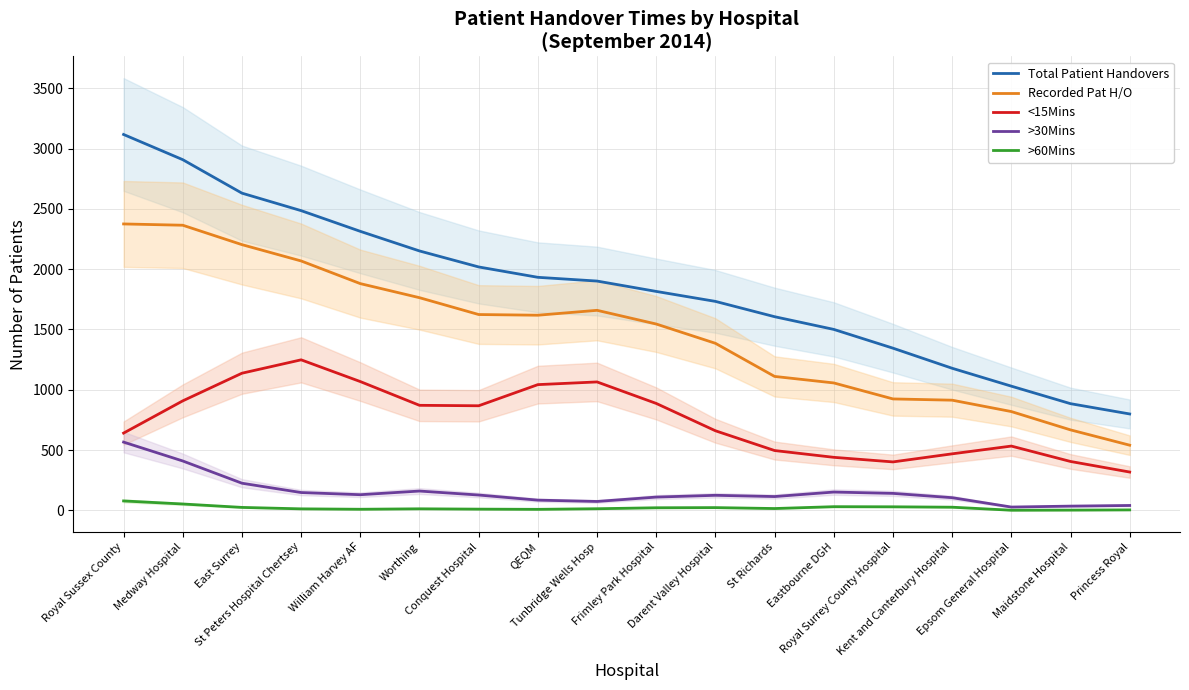

Is it true that >30Mins equals 225.0 at East Surrey?

True